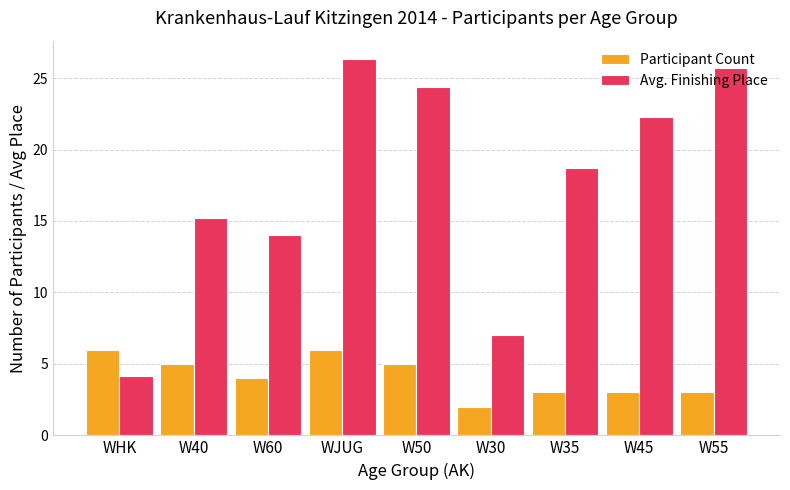

What are all the series names shown in the legend?

Participant Count, Avg. Finishing Place